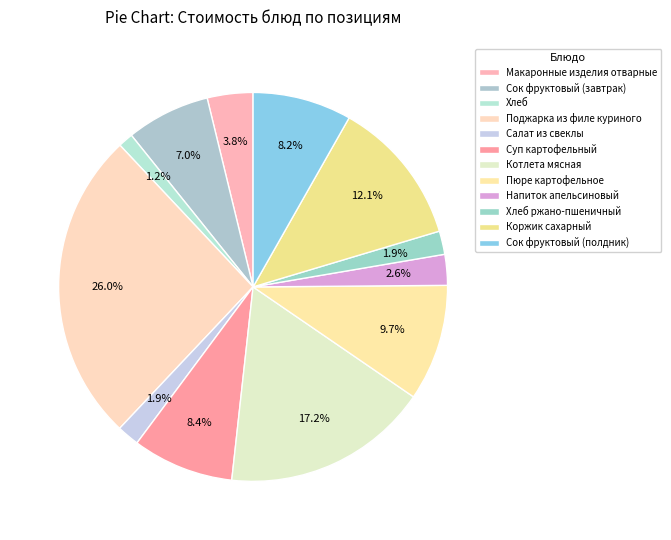

Which category has the biggest portion of the pie?

Поджарка из филе куриного